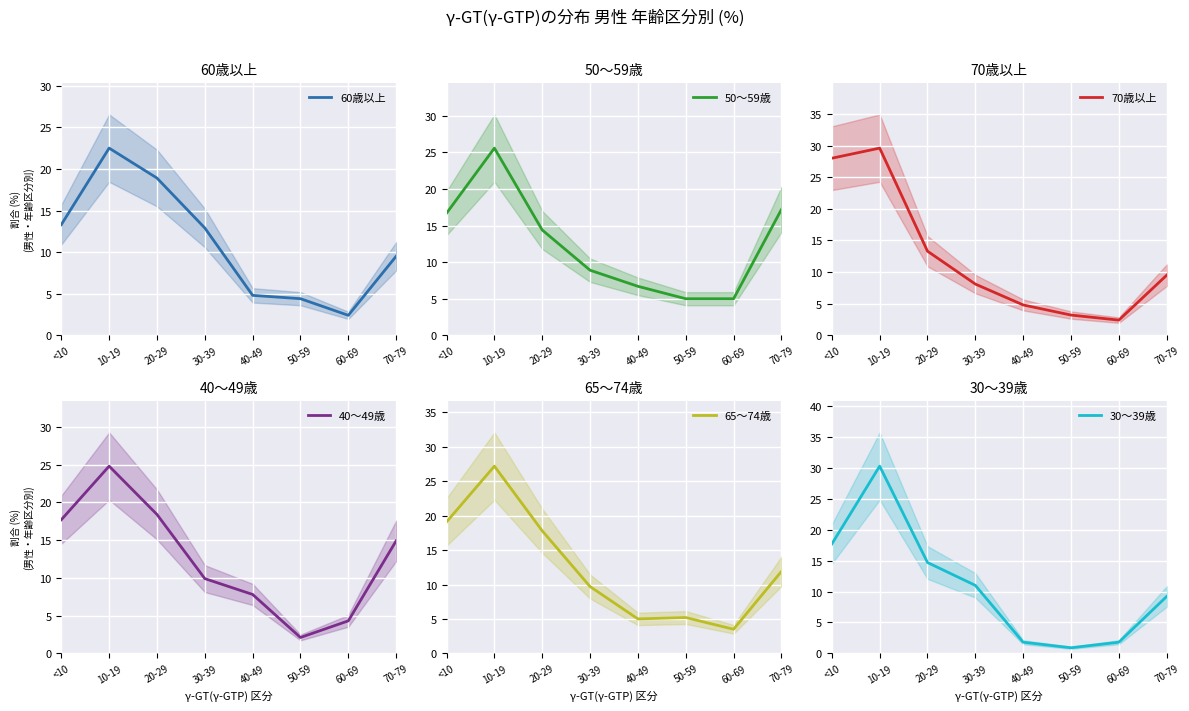

True or false: 50〜59歳 has more than 2 interior local peaks.

False